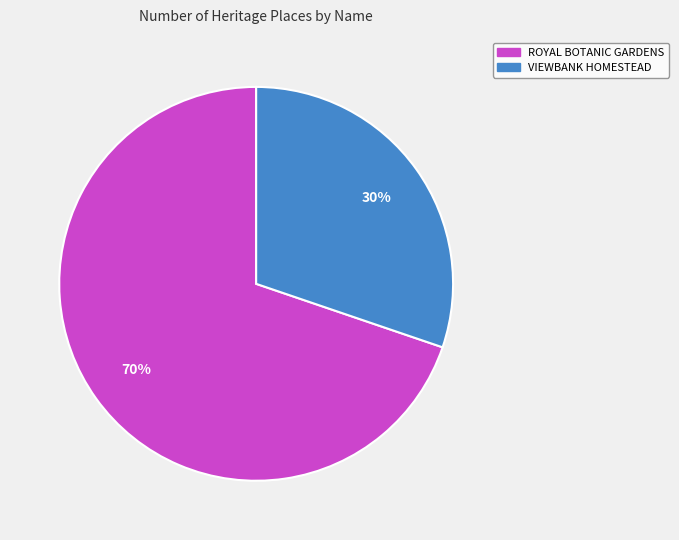

To the nearest percent, what is the average slice percentage?

50%